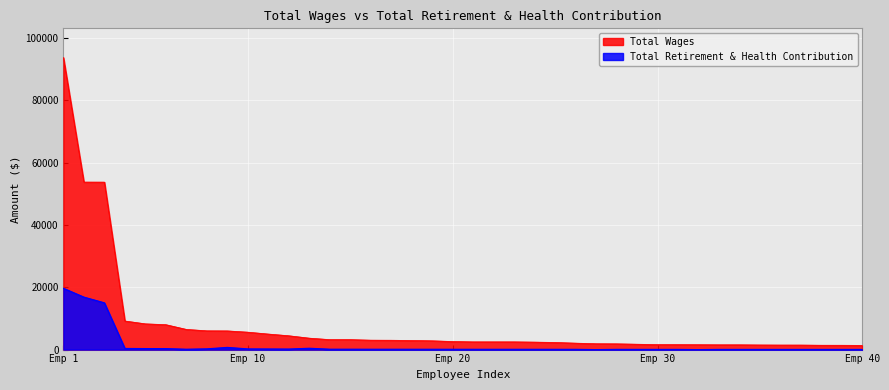

True or false: Total Retirement & Health Contribution and Total Wages cross at least once.

False